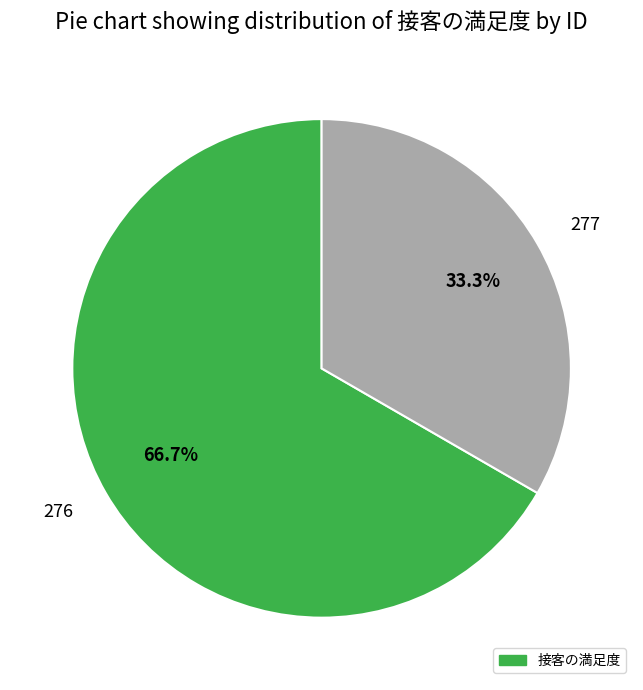

True or false: 277 accounts for 33% of the total.

True